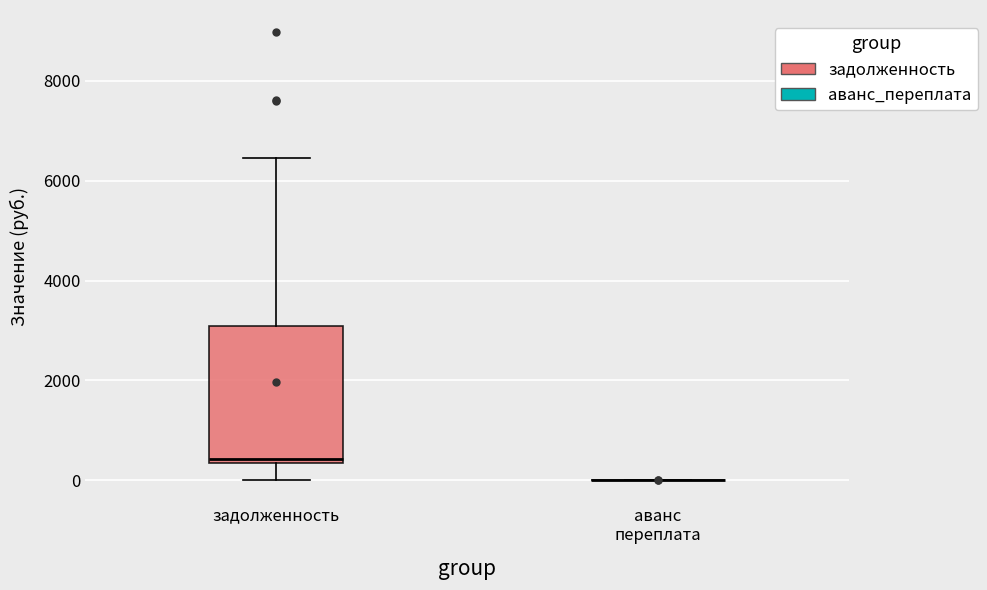

Reading left to right, read every box against the y-axis: the position of its median line, the range the box covers, and the ends of its whiskers. The values are not printed on the chart, so give them approximately, as read against the axis.

задолженность: median 400 (just above the box's lower edge), box 400 to 3000, whiskers 0 to 6400
аванс переплата: box collapsed to a line at 0, whiskers 0 to 0